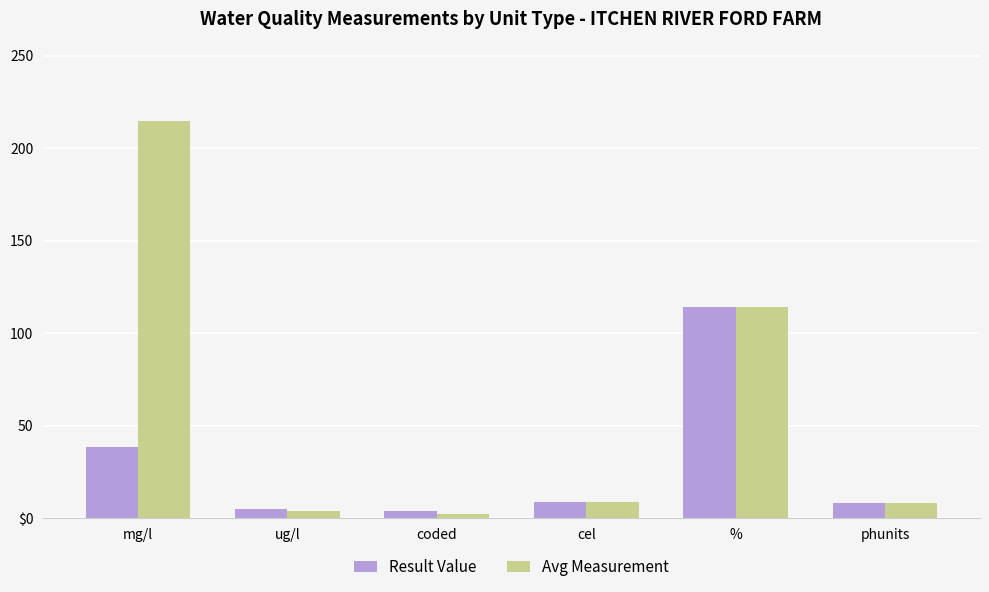

At which category is the sum across all series the highest?

mg/l